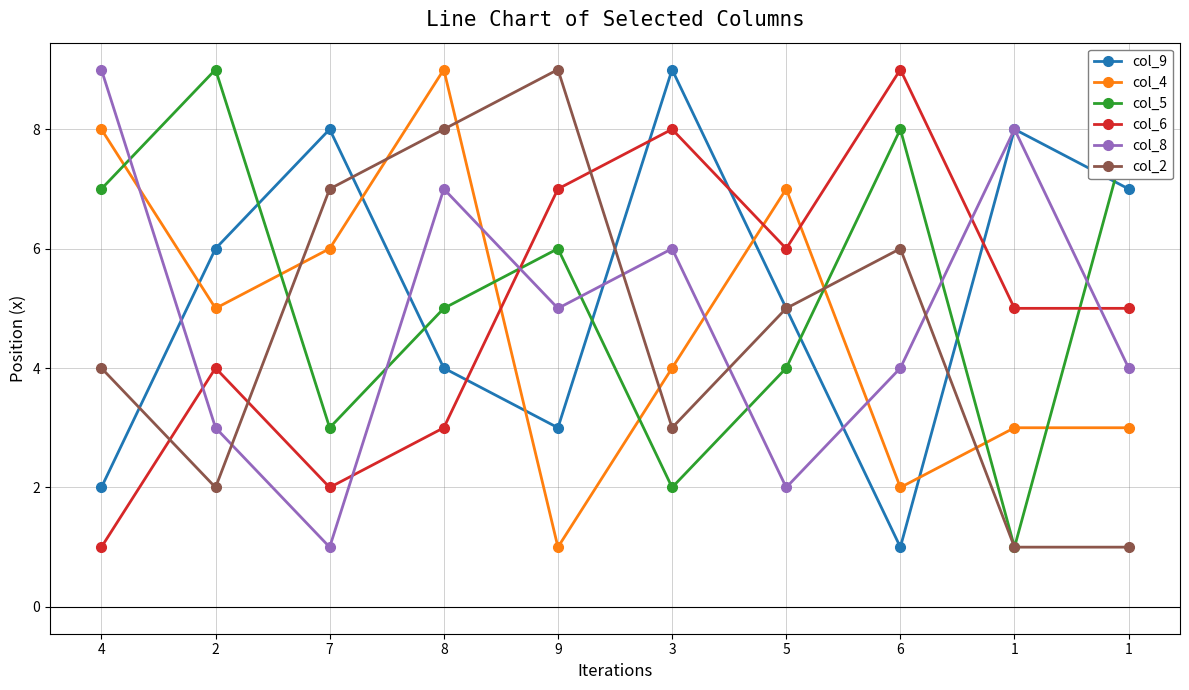

What are all the series names shown in the legend?

col_9, col_4, col_5, col_6, col_8, col_2